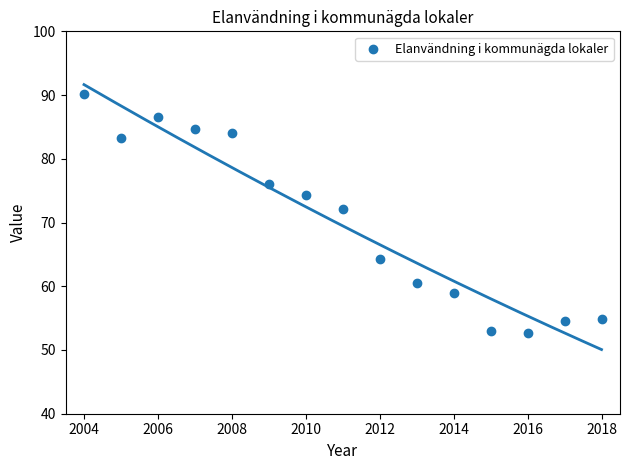

What is the range of X values (max minus min)?

14.0